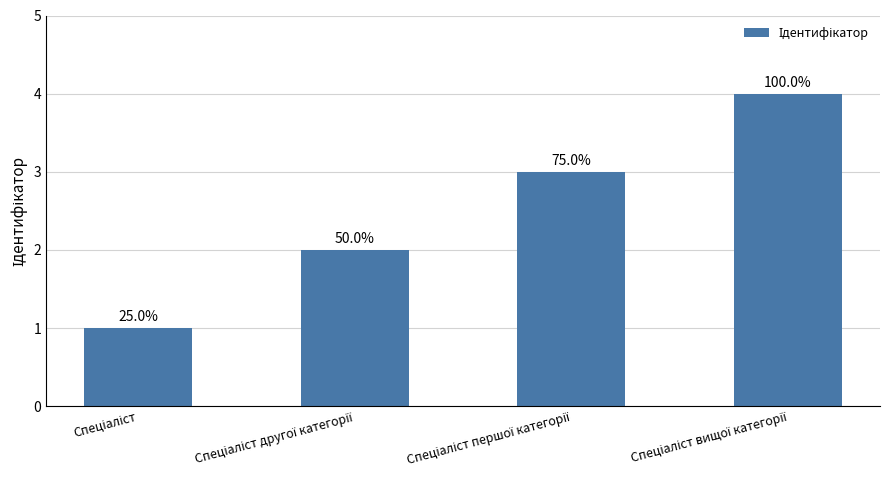

Read the value at Спеціаліст першої категорії.

3